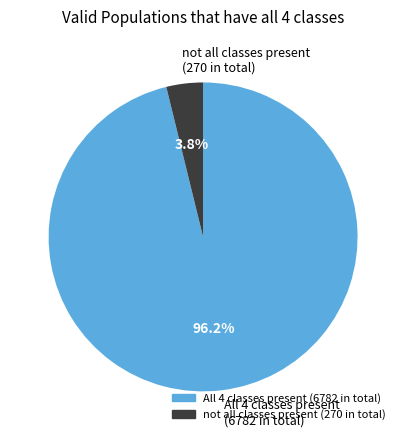

What is the total percentage of not all classes present (270 in total) and All 4 classes present (6782 in total)?

100.0%